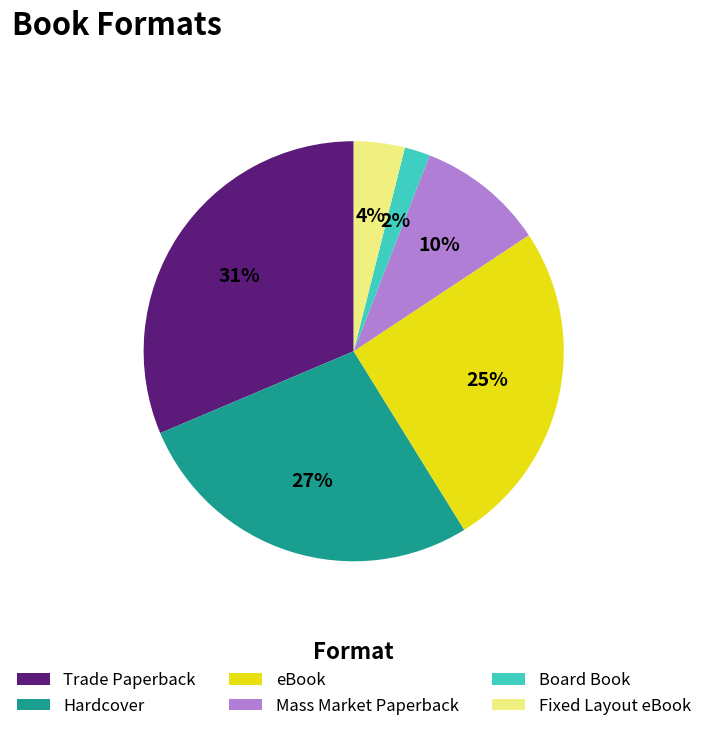

Do Trade Paperback and Mass Market Paperback together represent more than half of the pie?

No